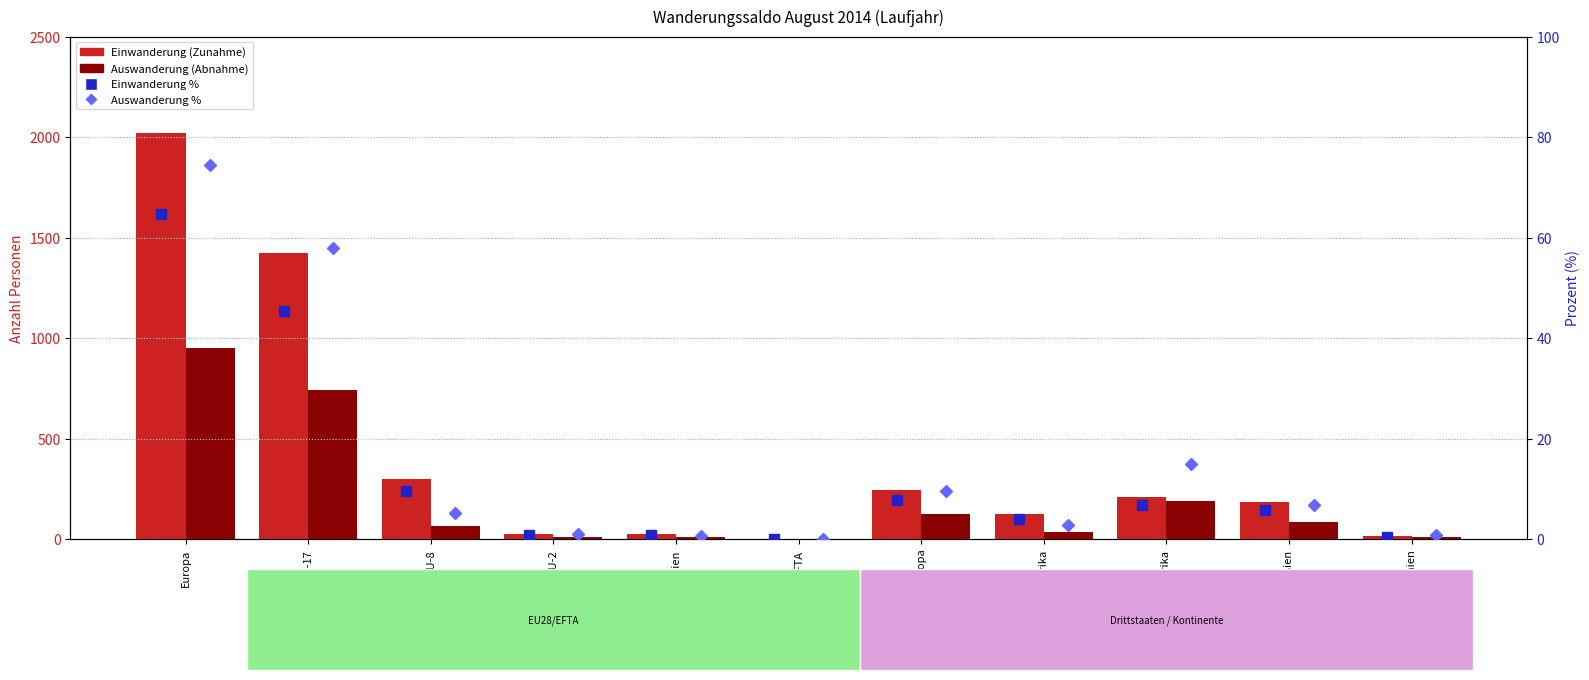

What are all the series names shown in the legend?

Einwanderung (Zunahme), Auswanderung (Abnahme), Einwanderung %, Auswanderung %